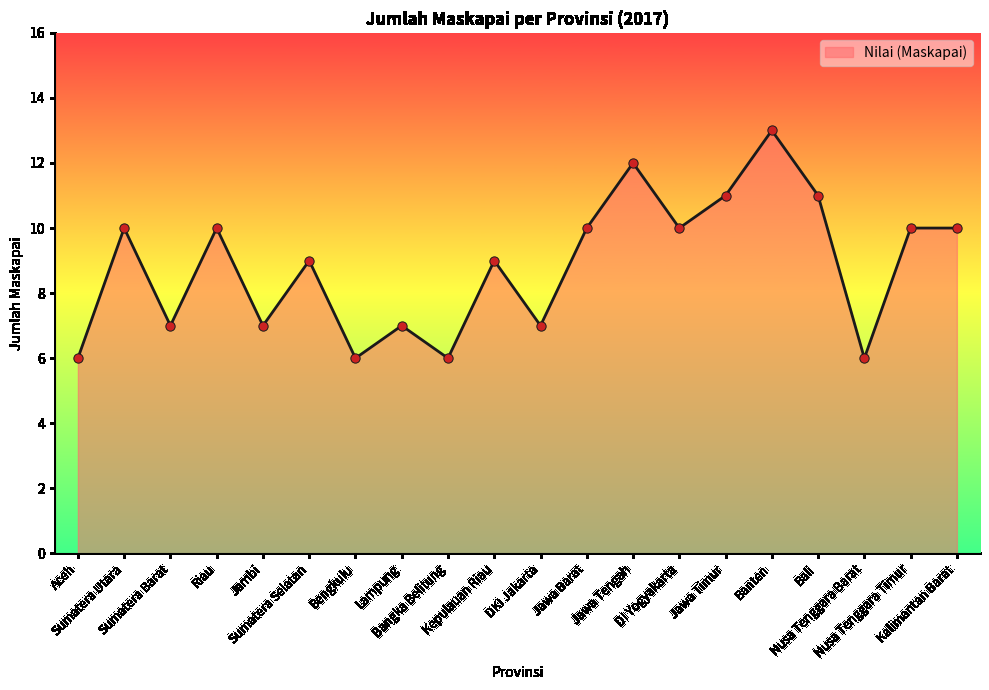

What is the ratio of the value at Bali to the value at Bangka Belitung?

1.8